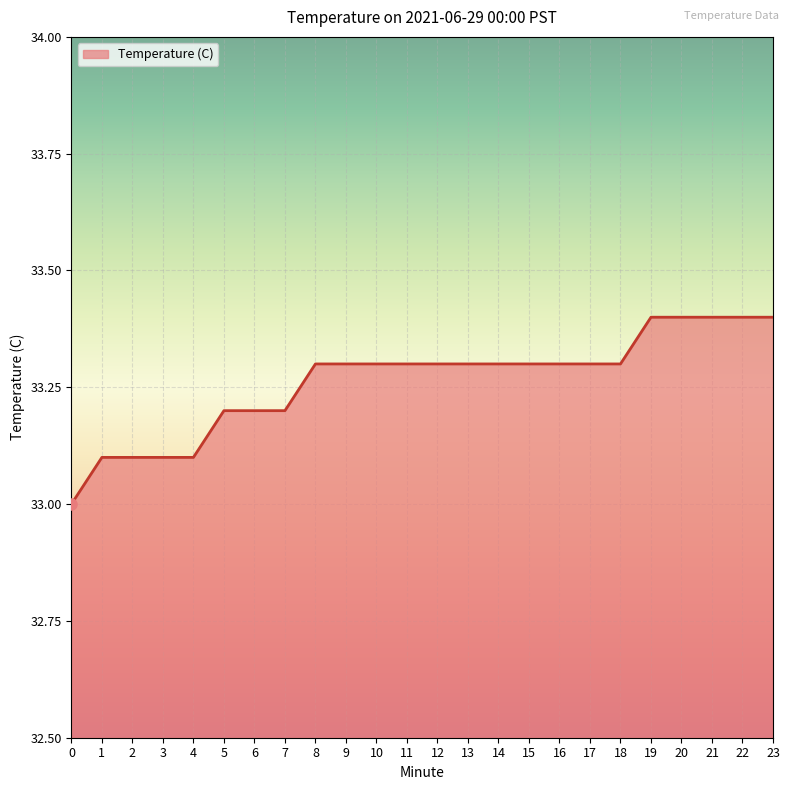

What is the difference between the maximum and minimum values?

0.4